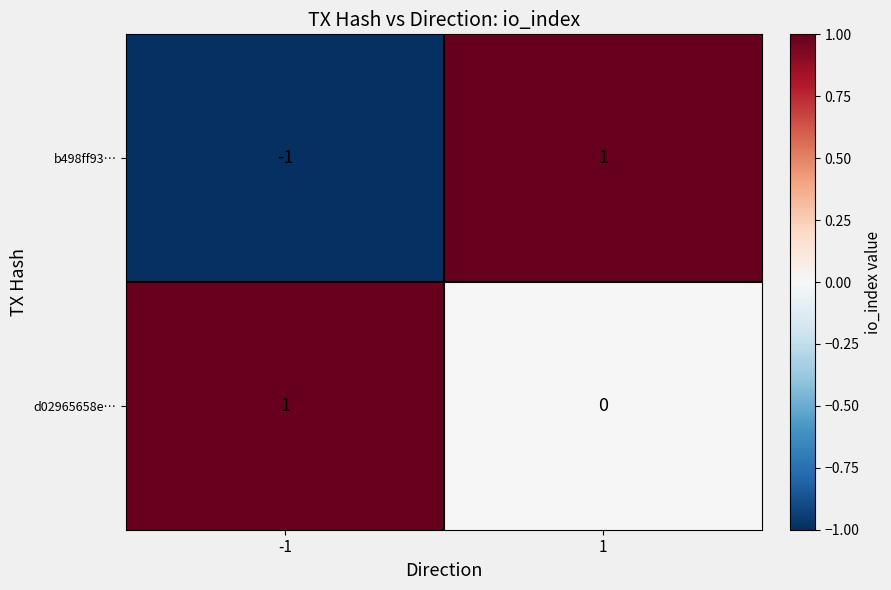

At -1, list the series in order from largest to smallest.

d02965658e…, b498ff93…